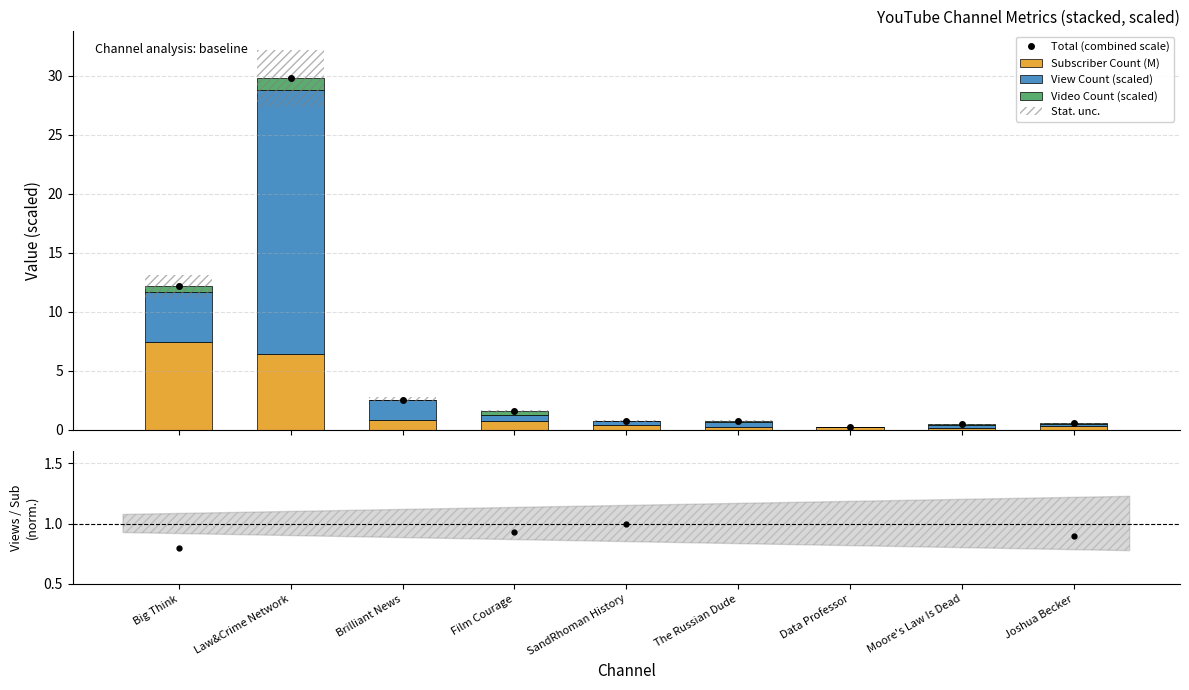

How many data points in Obs. / Exp. are less than 1?

4